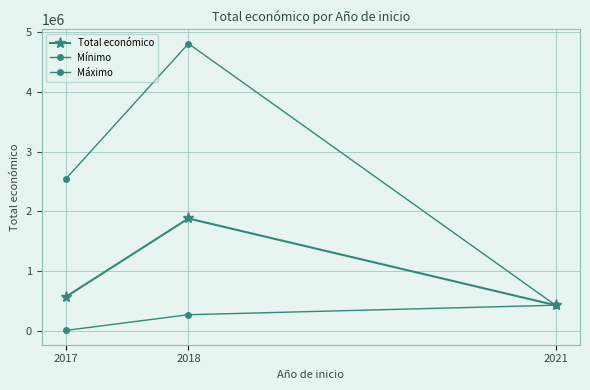

How many lines are shown in the chart?

3